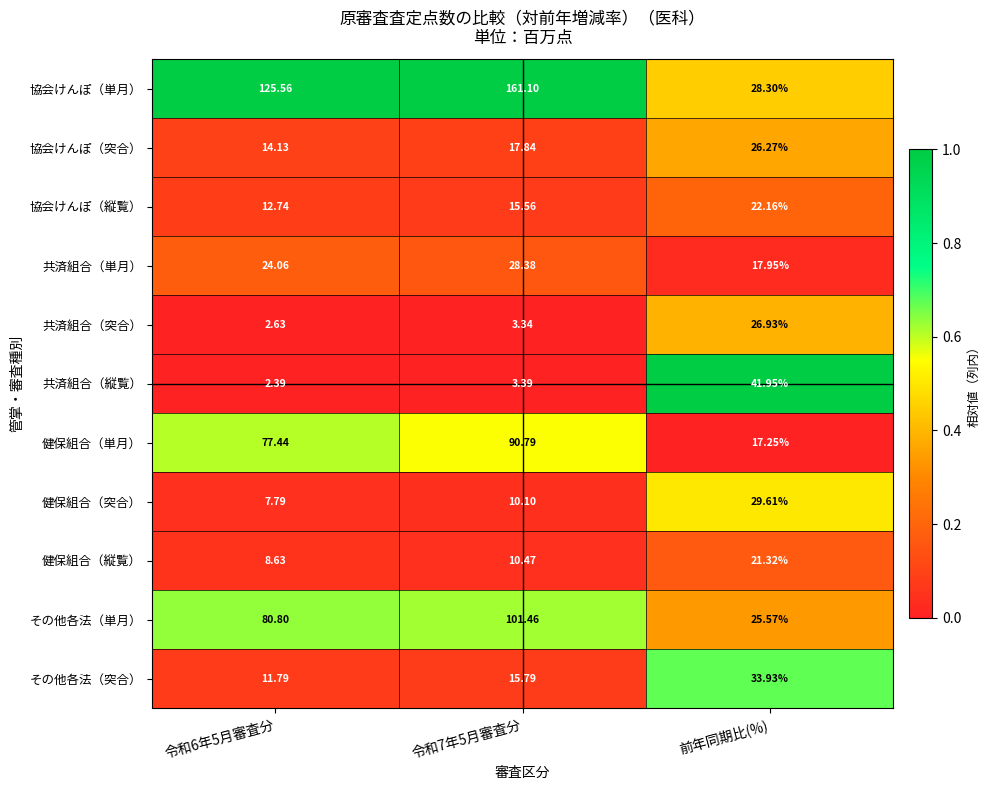

List the series in order of their peak value, highest first.

協会けんぽ（単月）, その他各法（単月）, 健保組合（単月）, 共済組合（縦覧）, その他各法（突合）, 健保組合（突合）, 共済組合（単月）, 共済組合（突合）, 協会けんぽ（突合）, 協会けんぽ（縦覧）, 健保組合（縦覧）